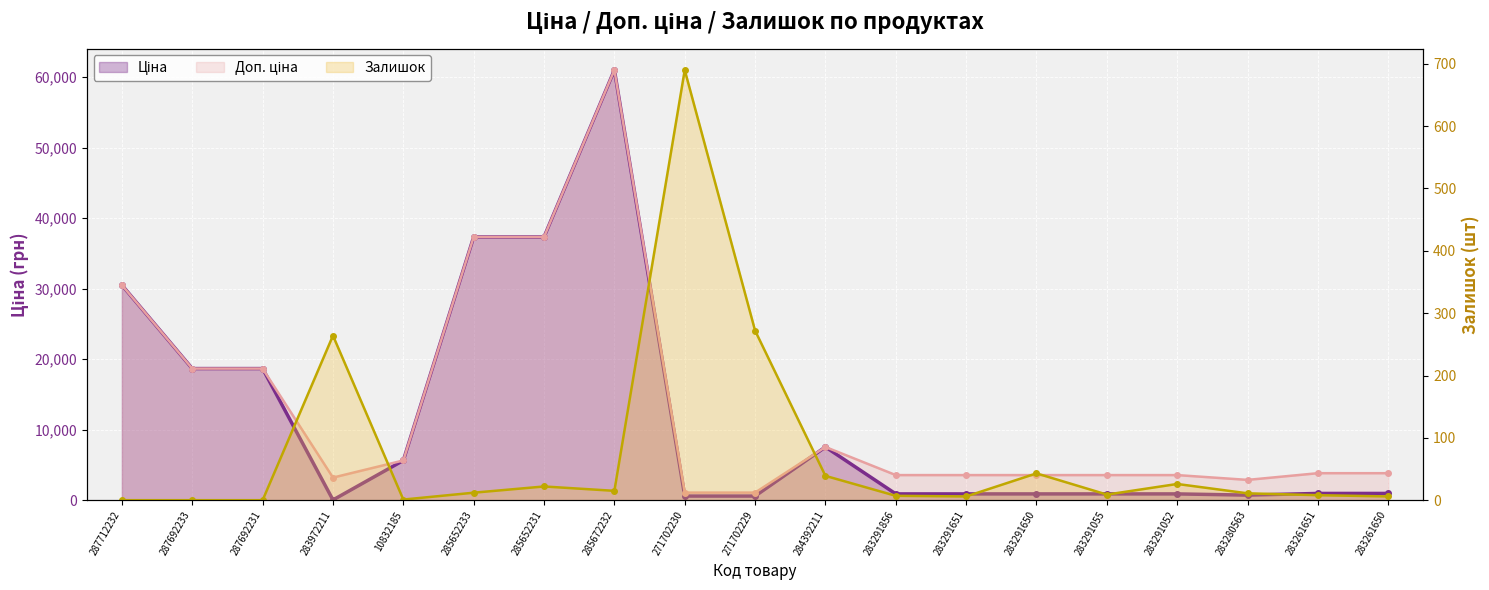

The value of Залишок at 271702229 is 272.0. True or false?

True